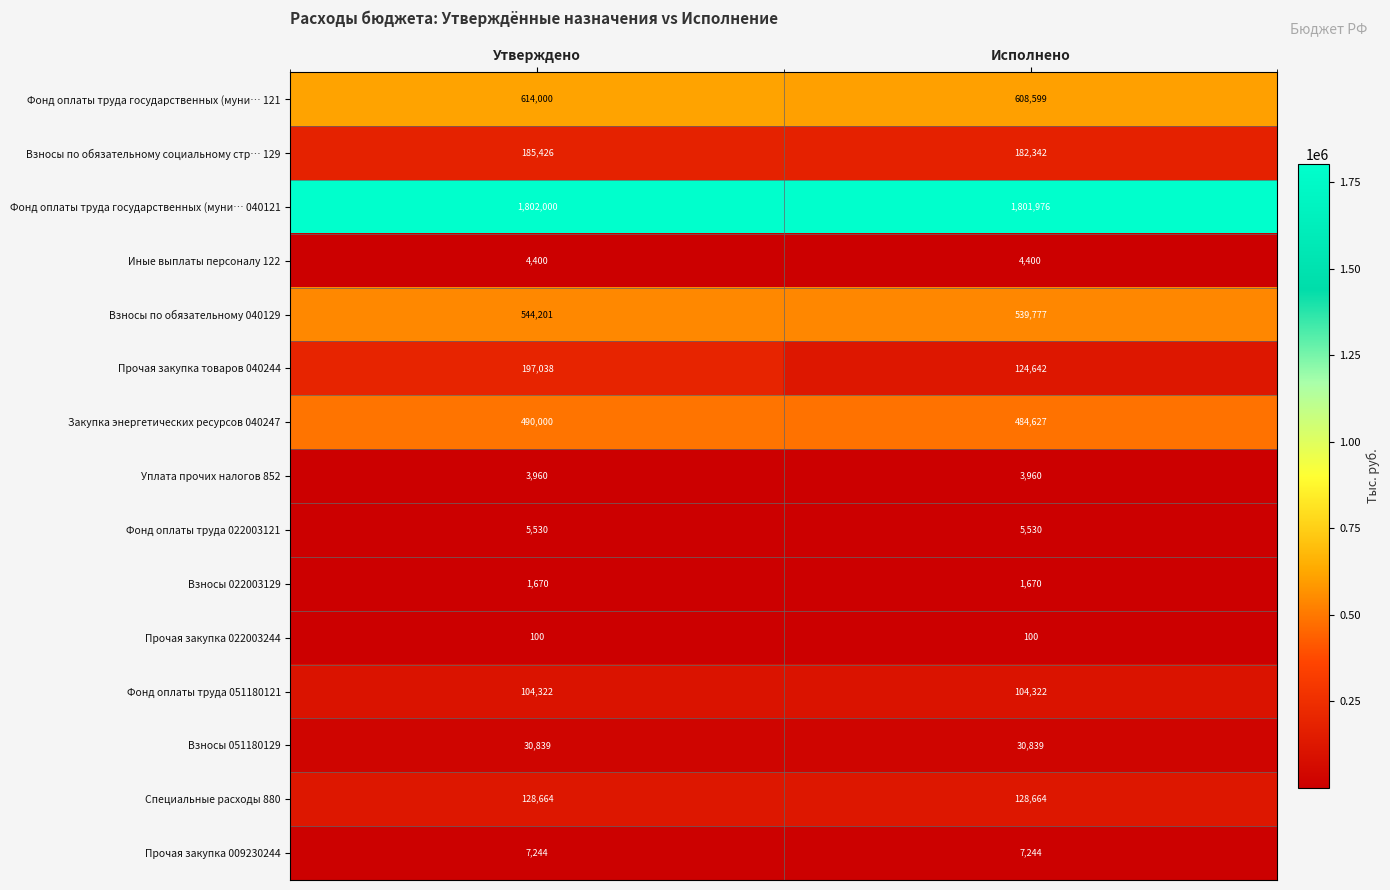

List the series in order of their peak value, lowest first.

Прочая закупка 022003244, Взносы 022003129, Уплата прочих налогов 852, Иные выплаты персоналу 122, Фонд оплаты труда 022003121, Прочая закупка 009230244, Взносы 051180129, Фонд оплаты труда 051180121, Специальные расходы 880, Взносы по обязательному социальному стр… 129, Прочая закупка товаров 040244, Закупка энергетических ресурсов 040247, Взносы по обязательному 040129, Фонд оплаты труда государственных (муни… 121, Фонд оплаты труда государственных (муни… 040121